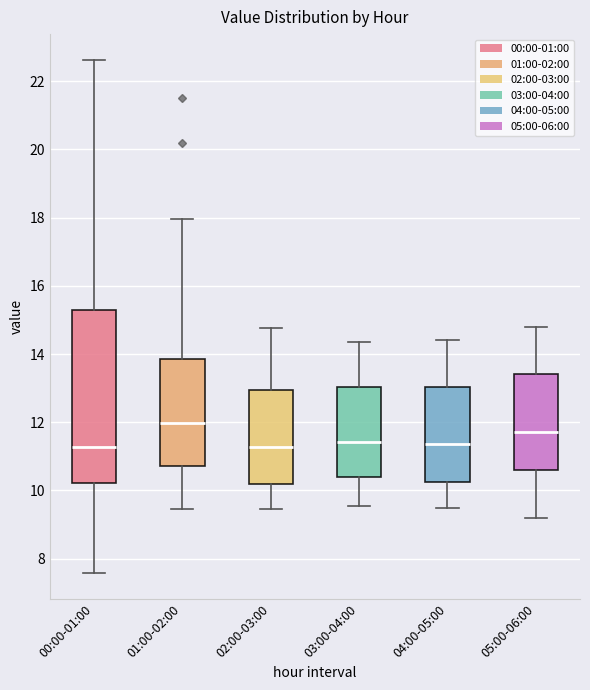

Which box's median line is the highest?

01:00-02:00